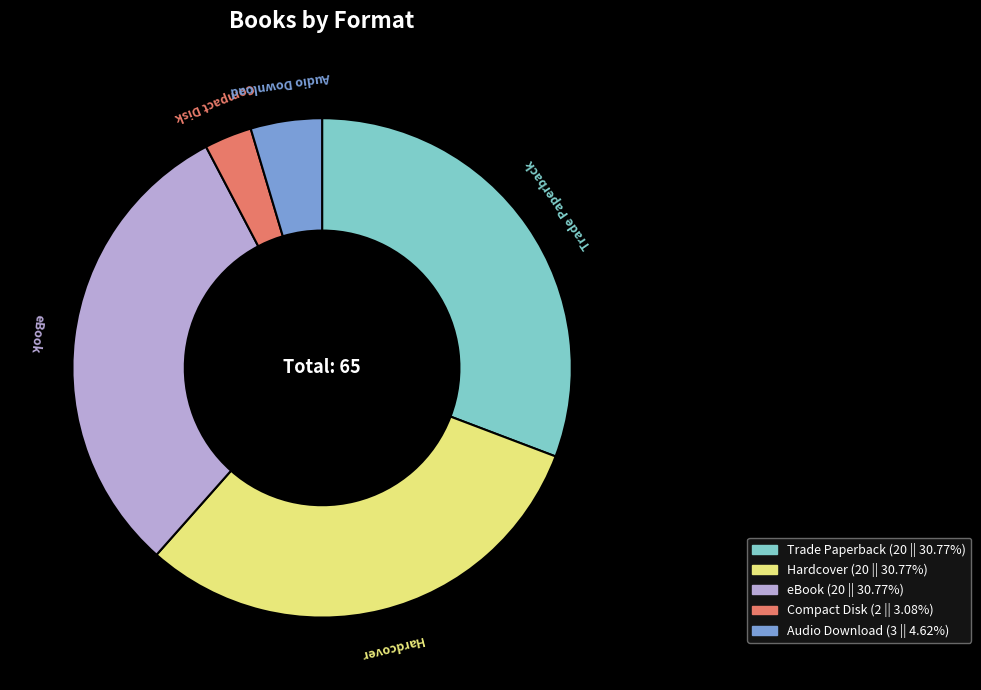

Is there a majority slice in this chart?

No